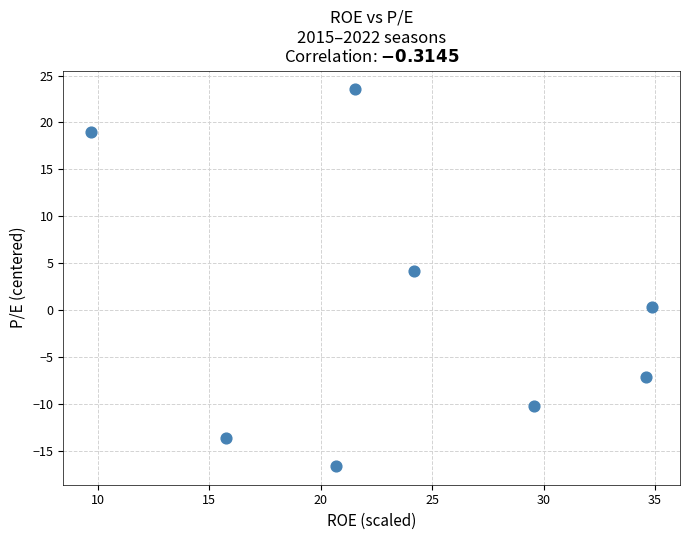

What Y value in the scatter plot is closest to 3?

4.2